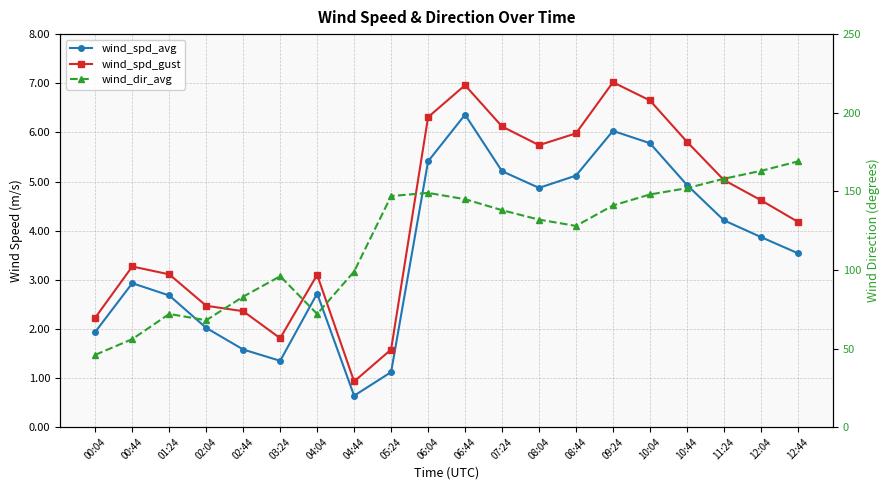

How many series are shown in this chart?

3